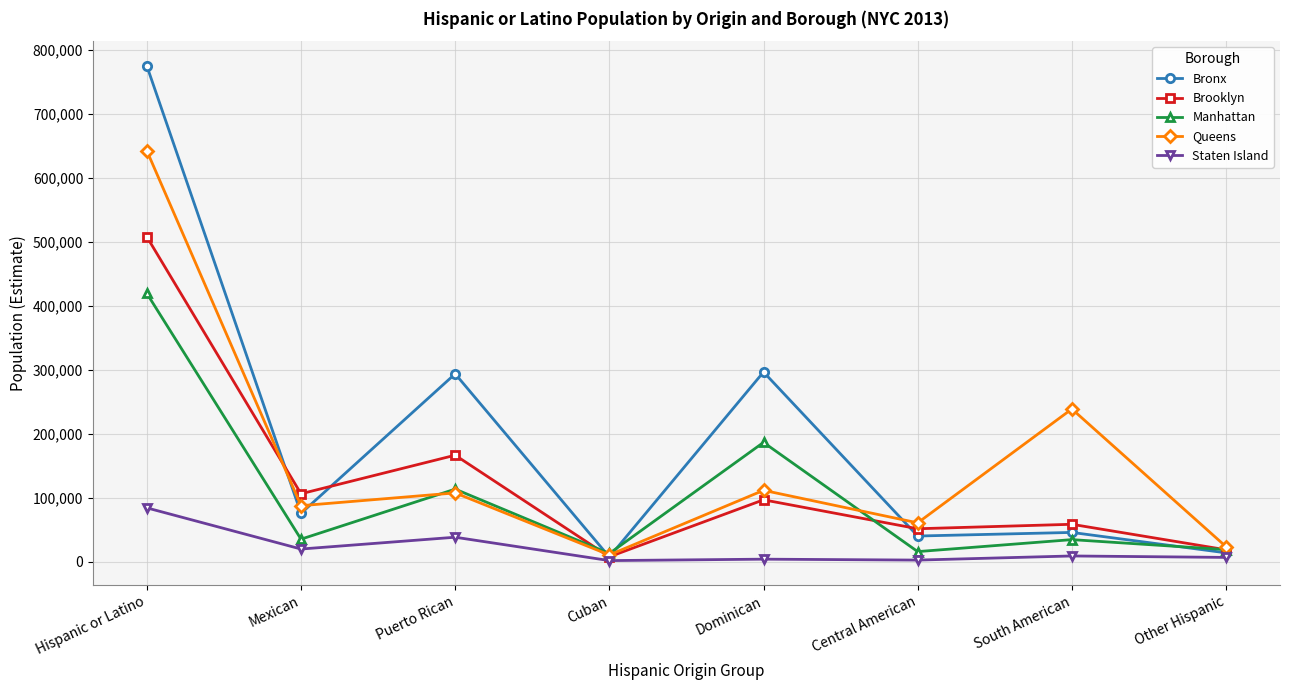

At Hispanic or Latino, list the series in order from largest to smallest.

Bronx, Queens, Brooklyn, Manhattan, Staten Island